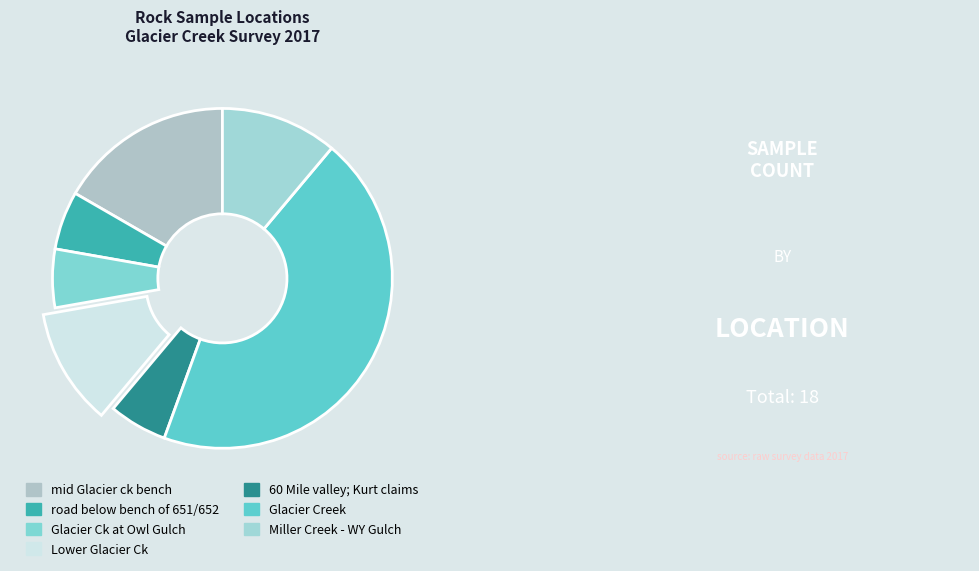

Count the number of slices in the pie.

7